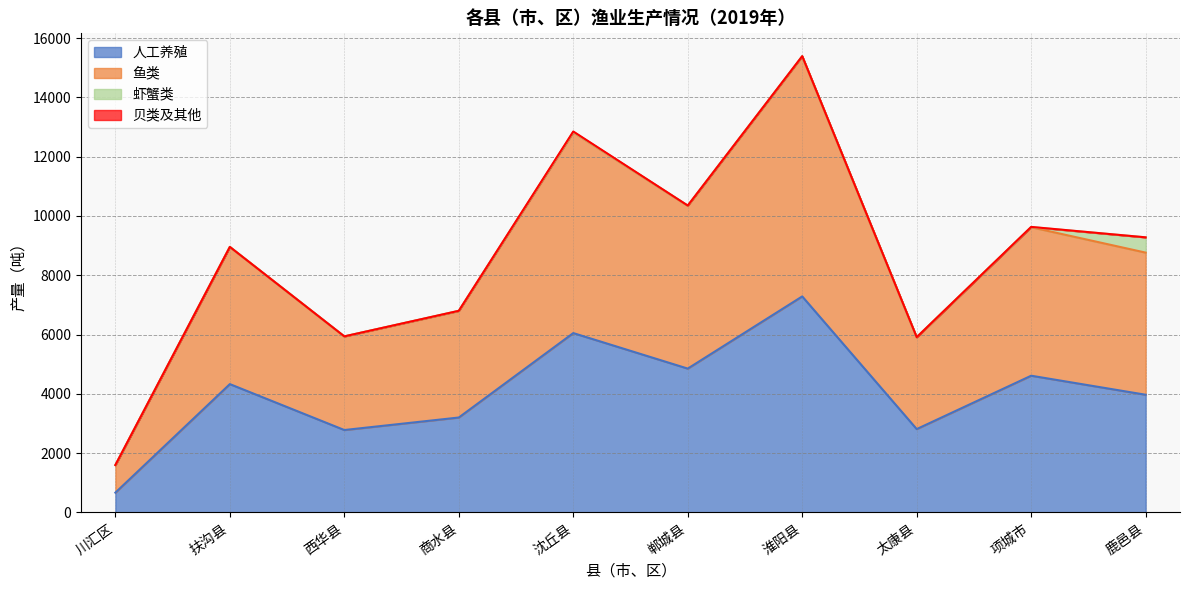

What is the value of the 鱼类 point at the 1st from the left?

1597